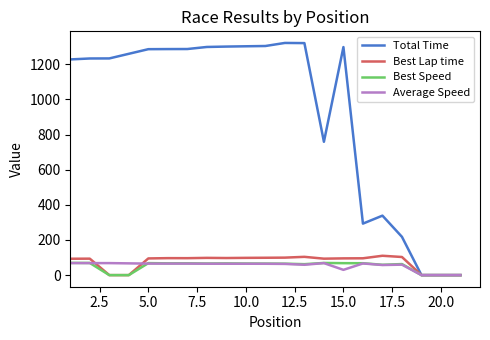

How many values in the Best Speed series exceed 65?

13